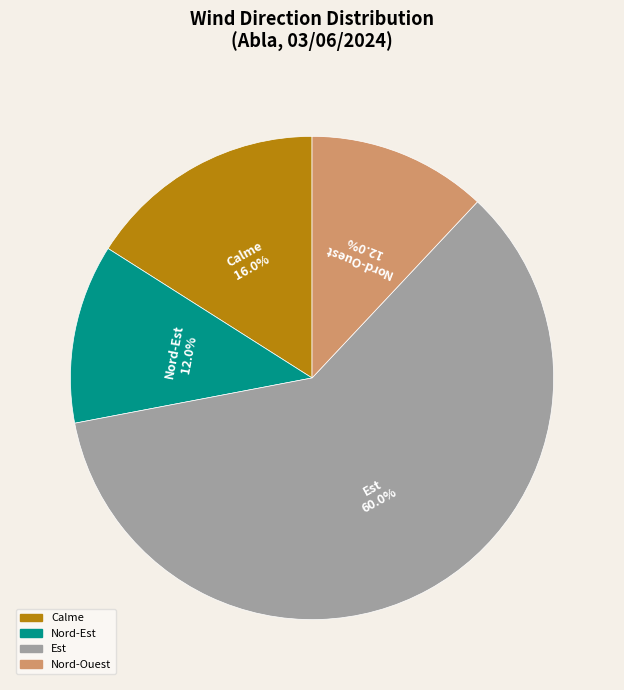

To the nearest percent, what portion does Est represent?

60%